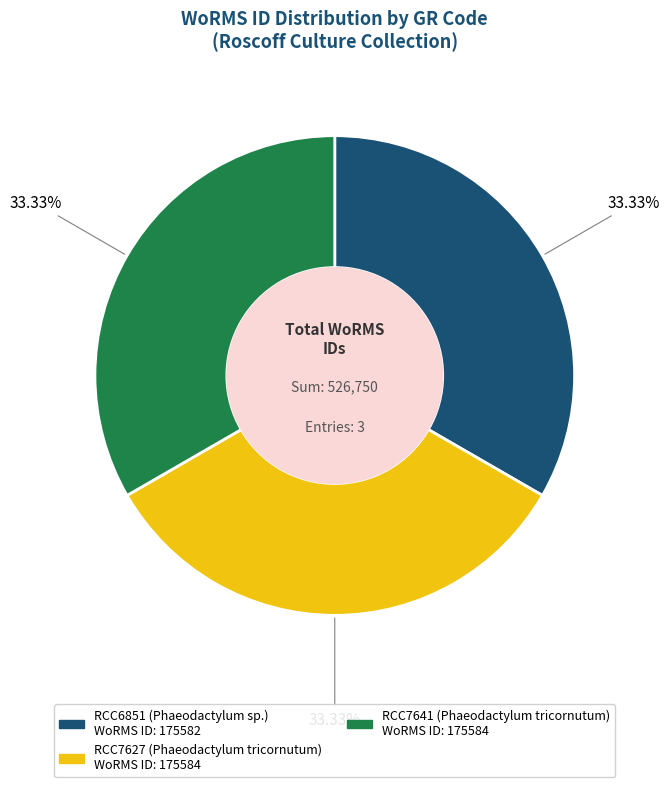

To the nearest percent, what portion does RCC7627 represent?

33%